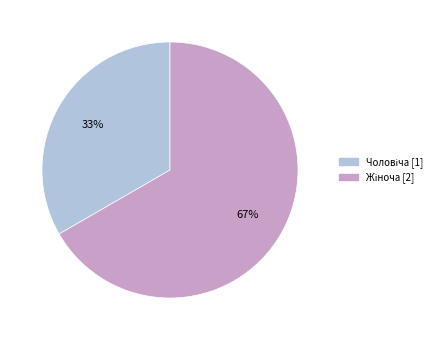

To the nearest percent, what is the average slice percentage?

50%